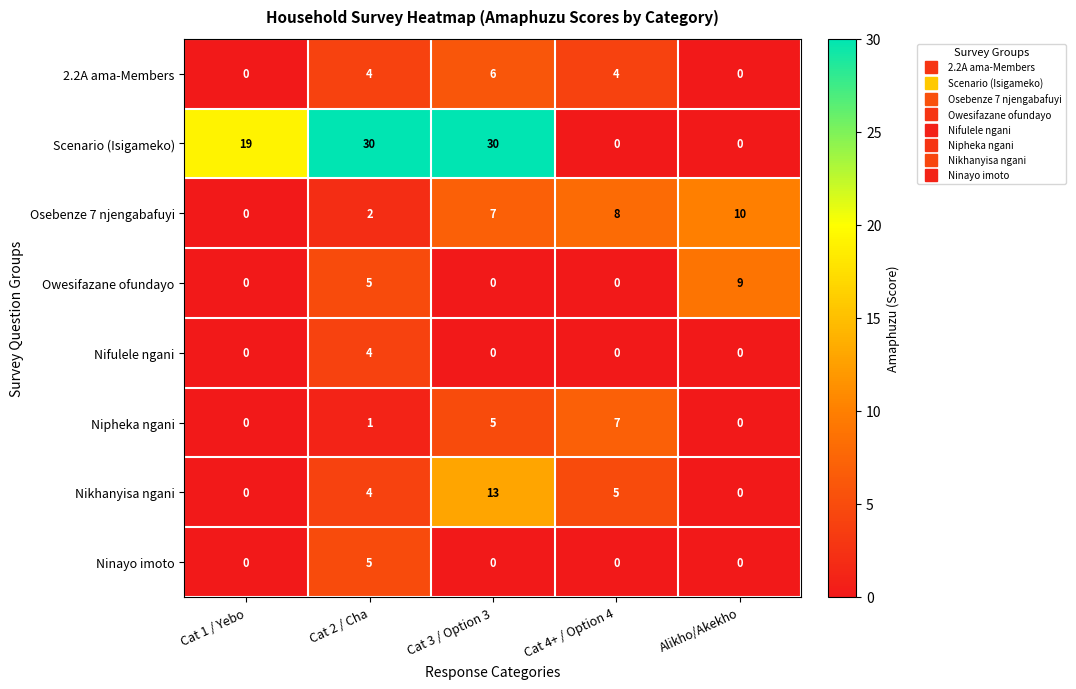

Count the Ninayo imoto values in the range 0 to 1.

4